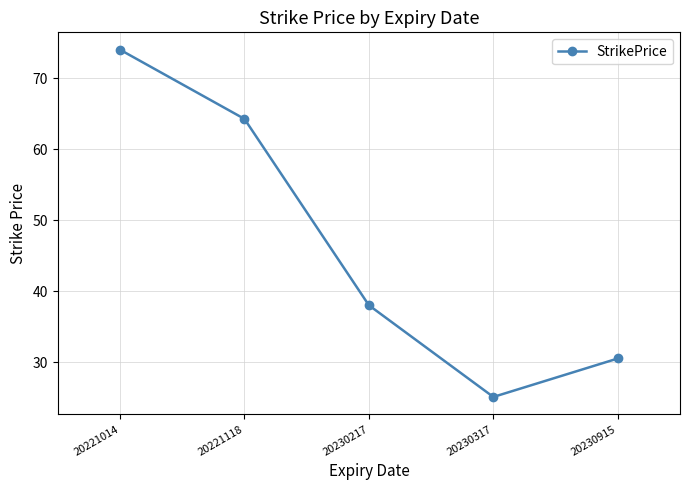

Is it true that the value at 20230915 is 30.5?

True